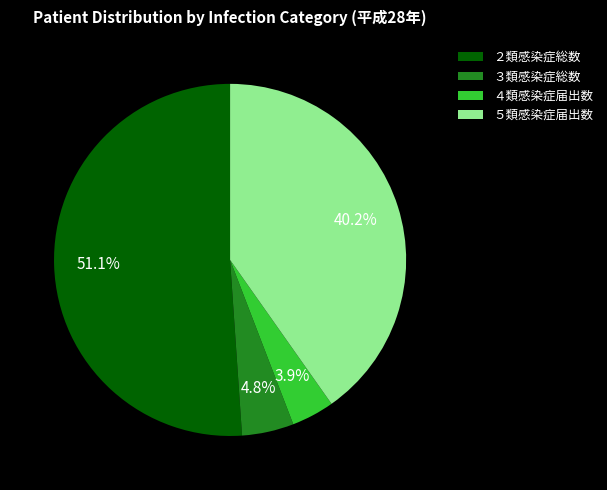

Which slice represents more than half of the pie?

２類感染症総数